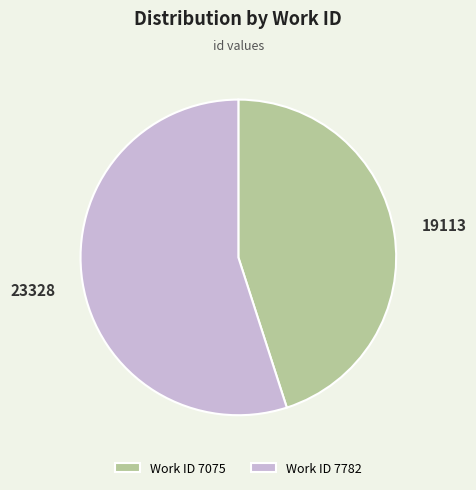

Is there any slice that represents more than half of the pie?

Yes